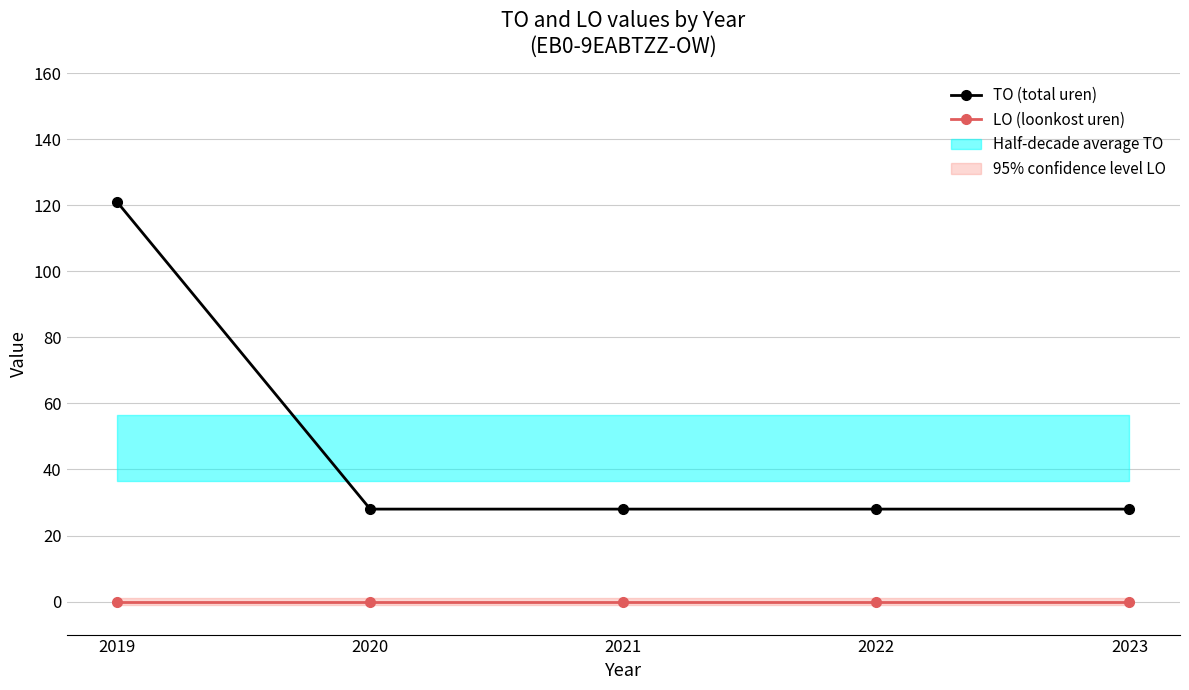

At which label is LO (loonkost uren) closest to 0?

2019